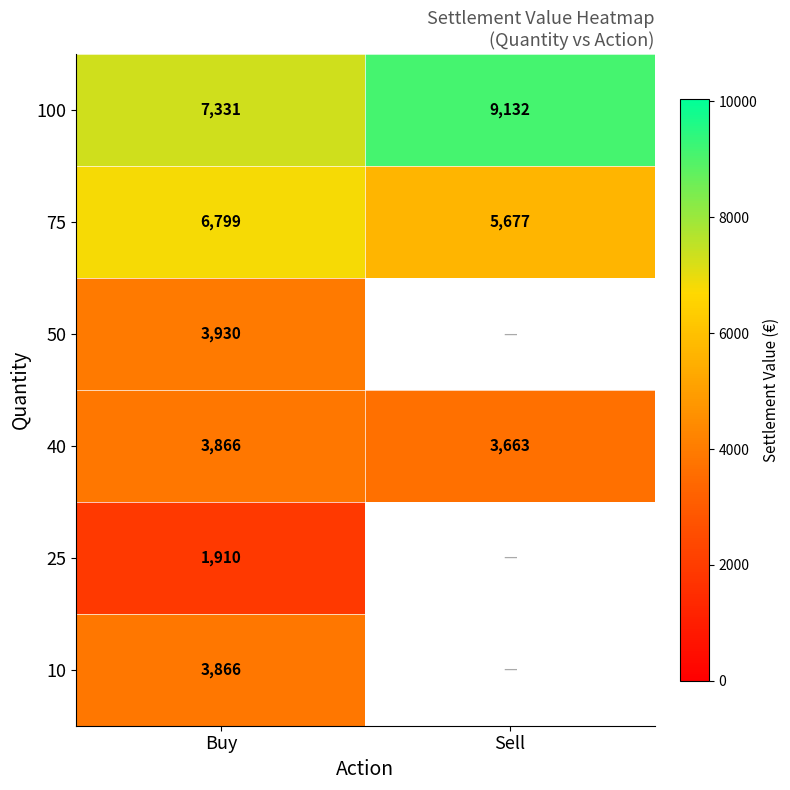

Rank the categories by 100 value from lowest to highest.

Buy, Sell